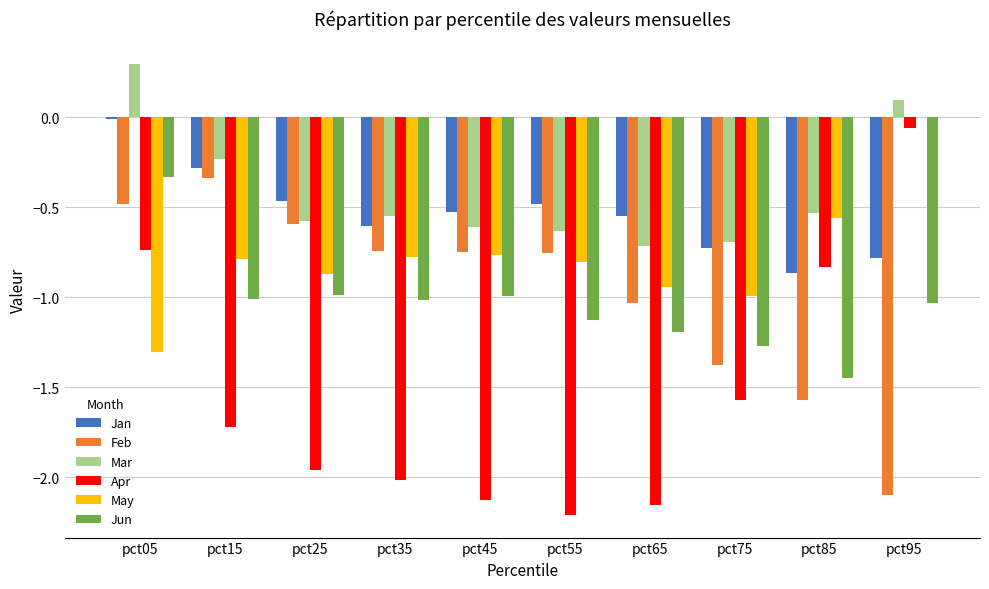

Which category has the highest value in the May series?

pct95